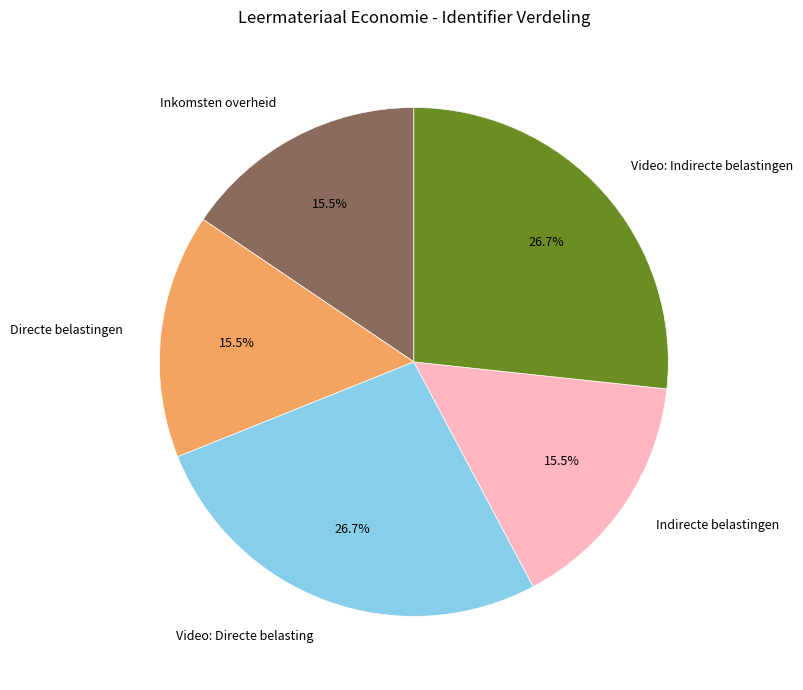

What percentage do Inkomsten overheid and Video: Directe belasting together represent?

42.2%